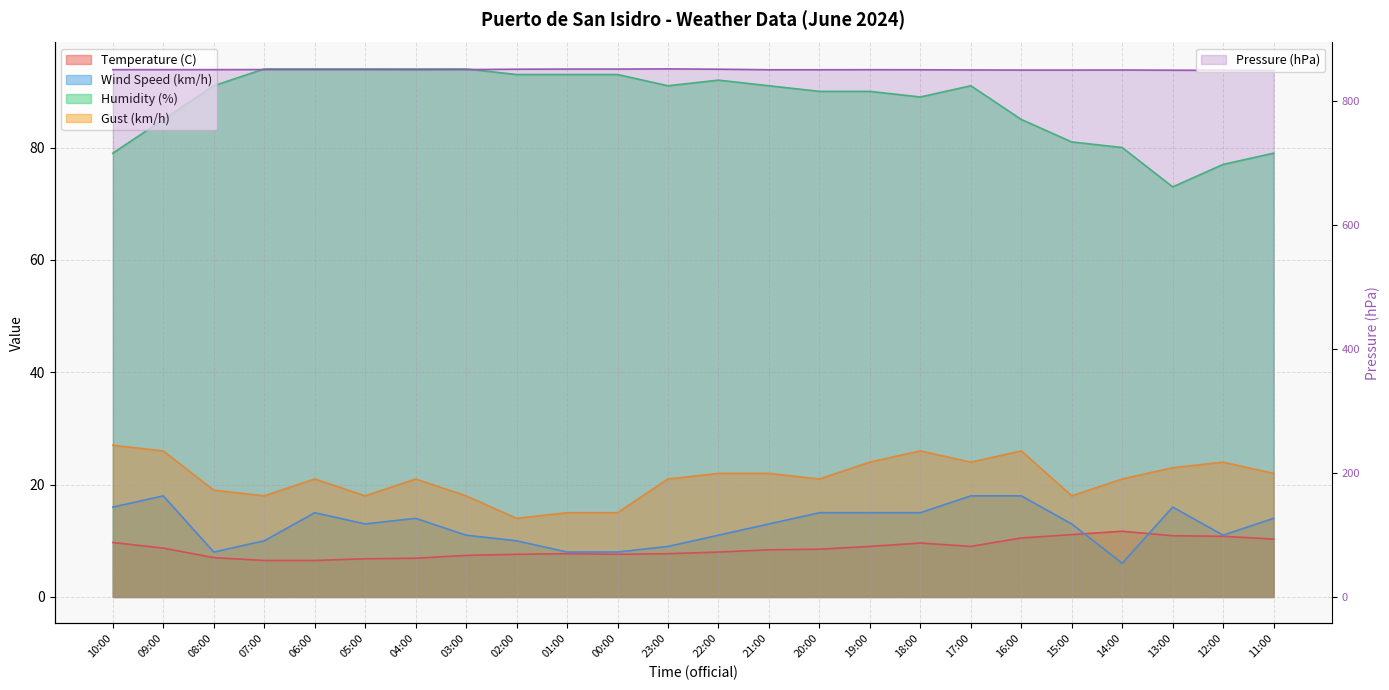

Rank the series by their maximum value, from lowest to highest.

Temperature (C), Wind Speed (km/h), Gust (km/h), Humidity (%), Pressure (hPa)